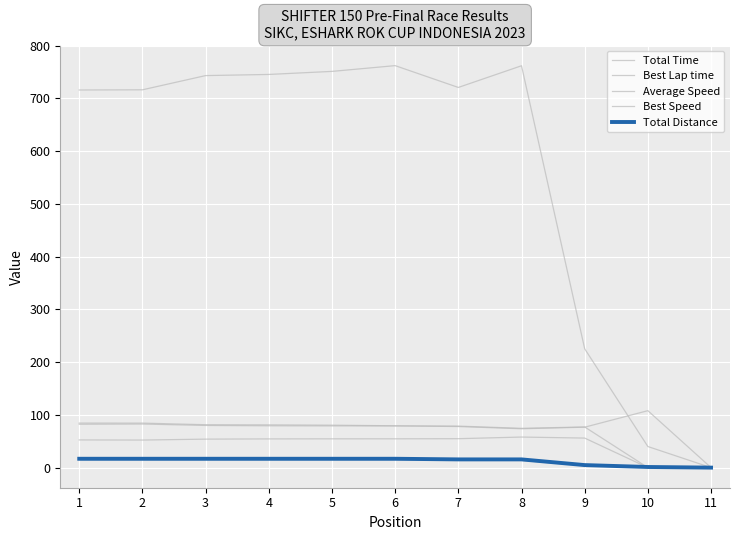

How many lines are shown in the chart?

5